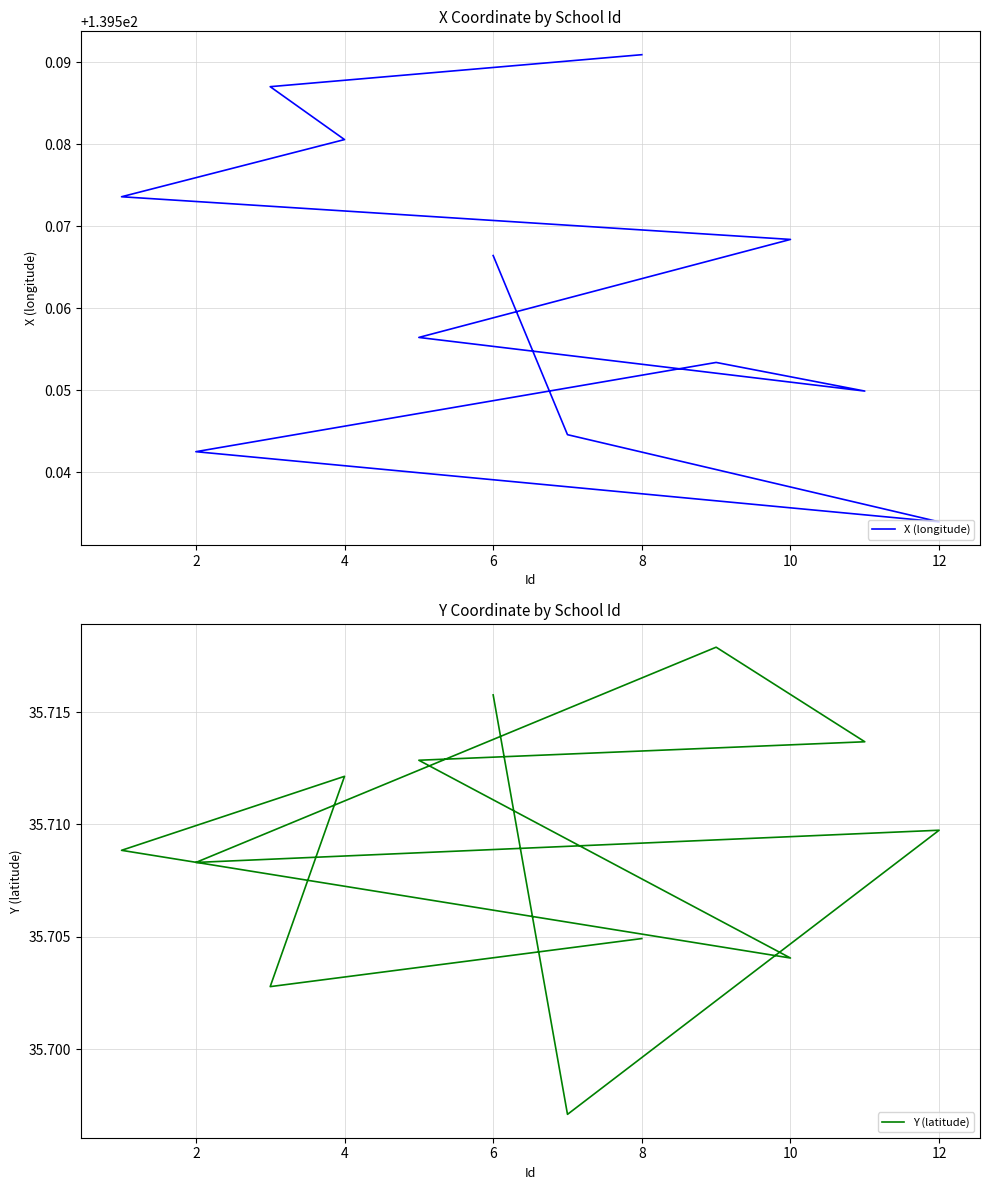

Count the Y (latitude) values in the range 35 to 36.

12